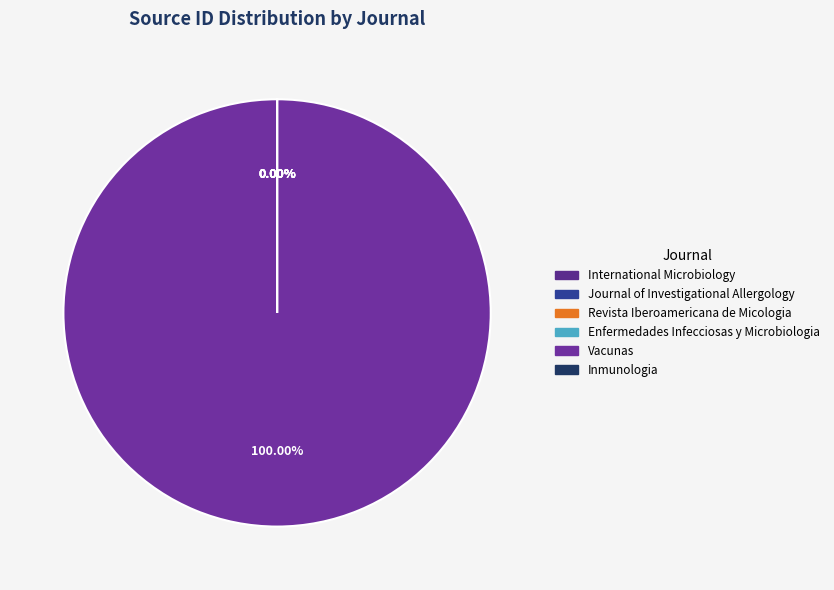

How many segments does this pie chart have?

6